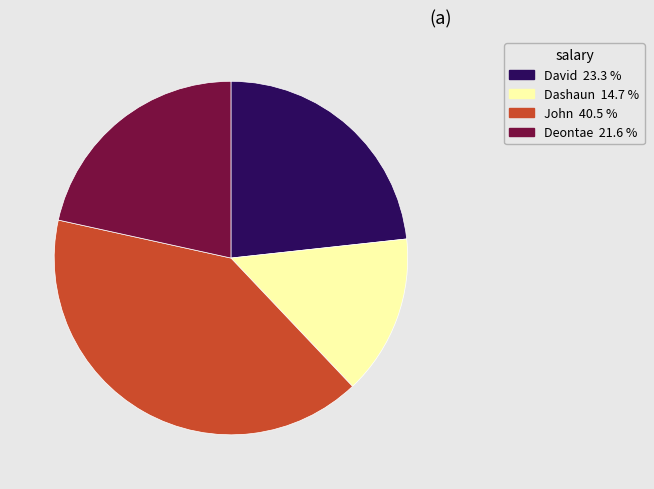

Which category has the smallest portion of the pie?

Dashaun